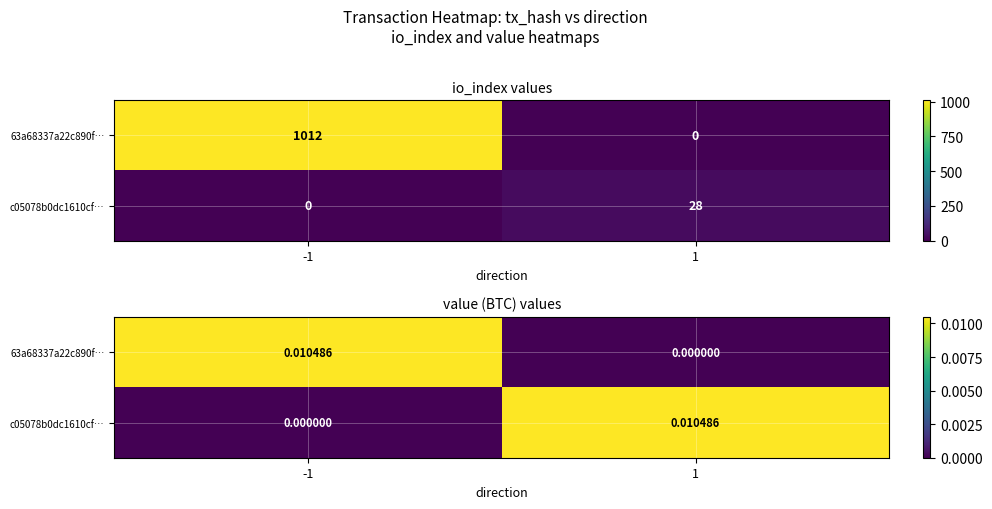

Which series has the widest spread of values?

63a68337a22c890f…